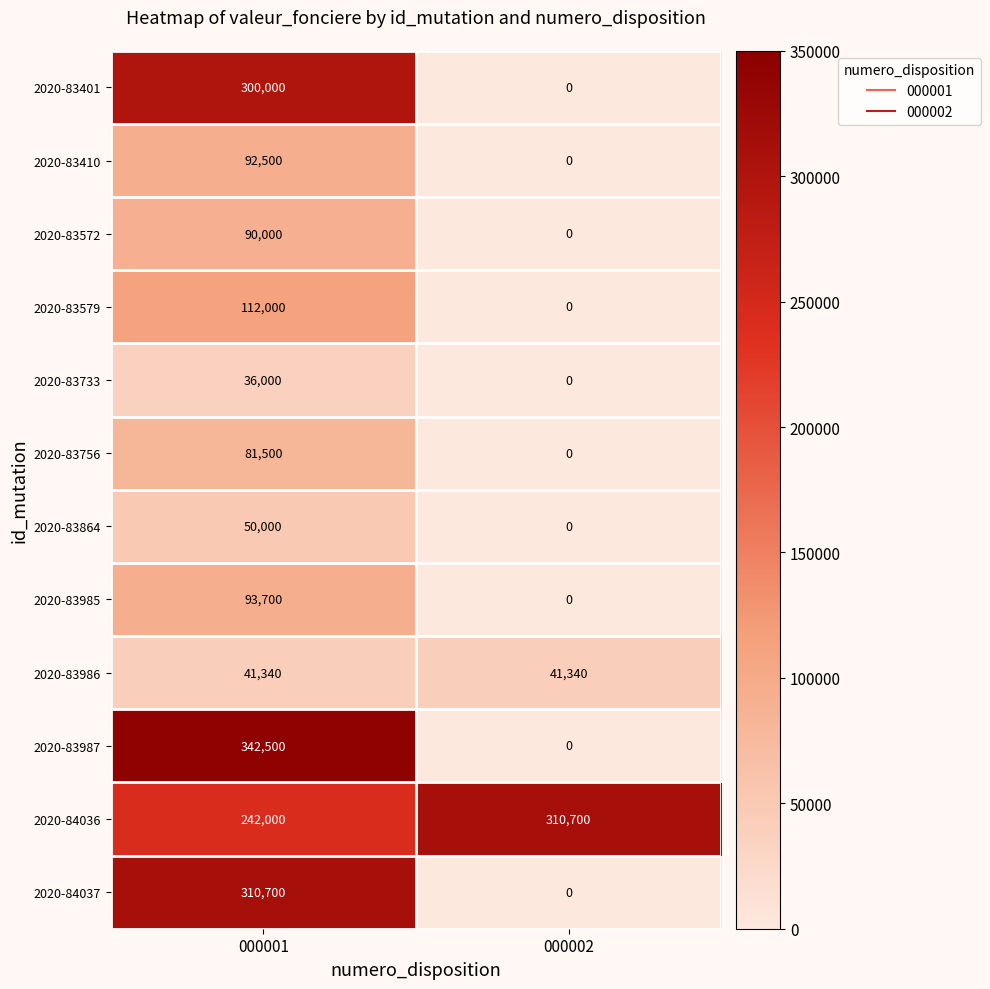

Which series changed the most between 000001 and 000002?

2020-83987